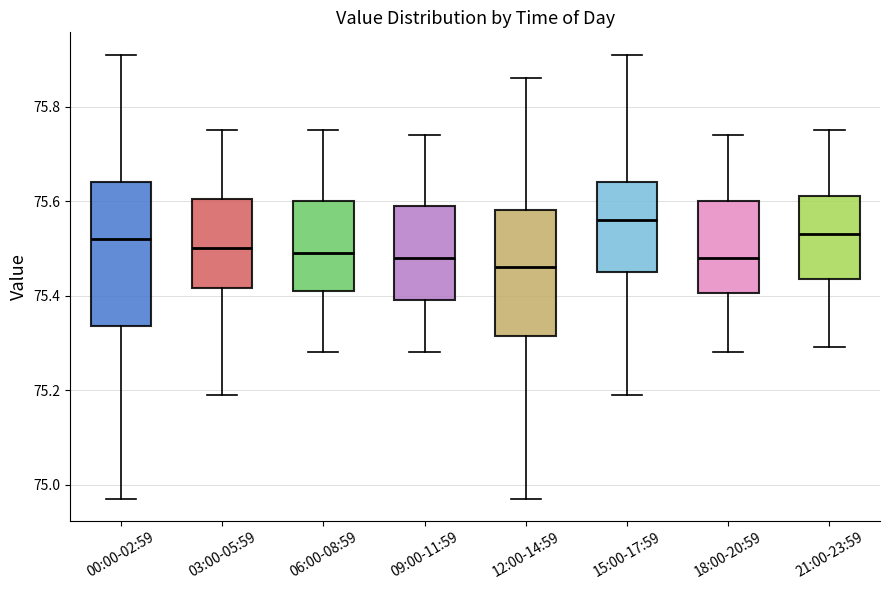

Which box is the tallest, from its lower edge to its upper edge?

00:00-02:59